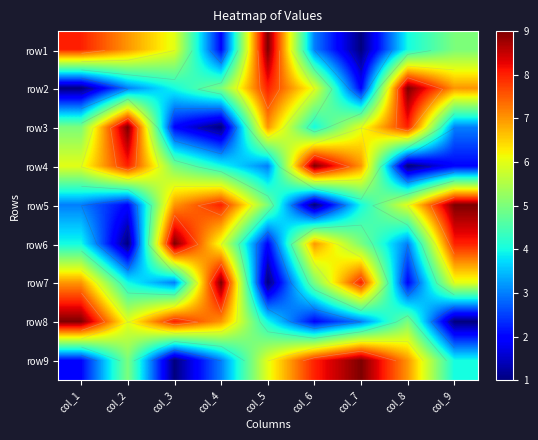

The value of row4 at col_2 is 13. True or false?

False